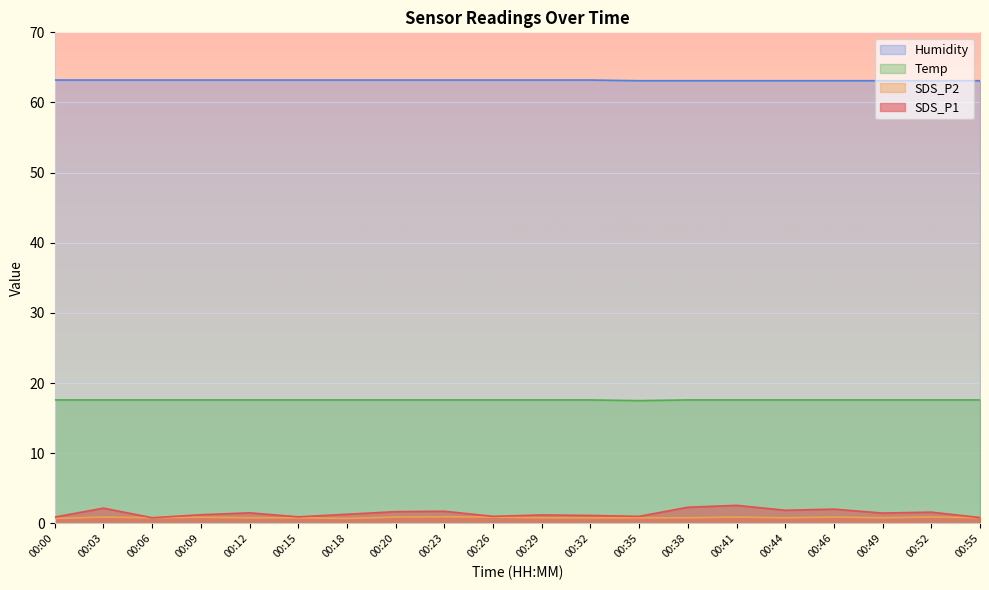

What are all the series names shown in the legend?

Humidity, Temp, SDS_P2, SDS_P1